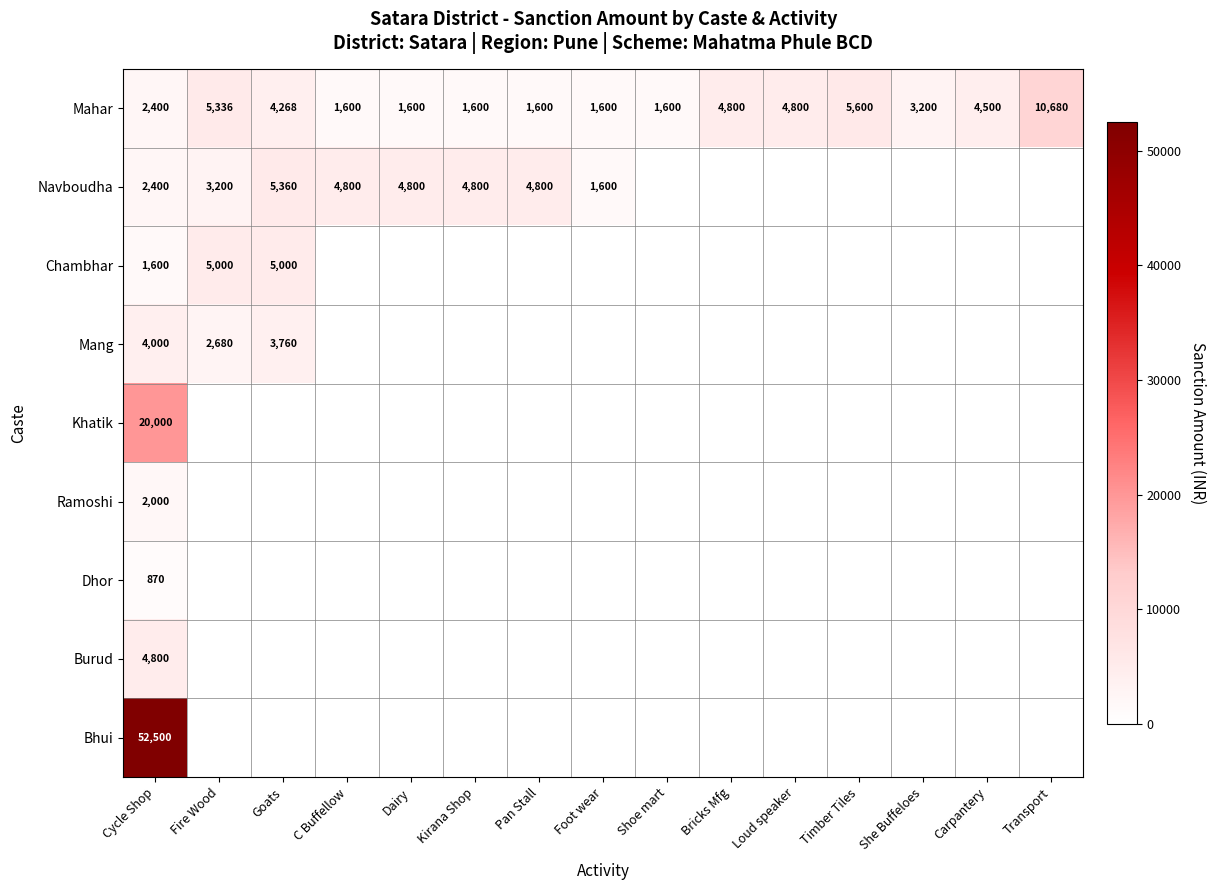

At which label is Mahar closest to 6140?

Timber Tiles